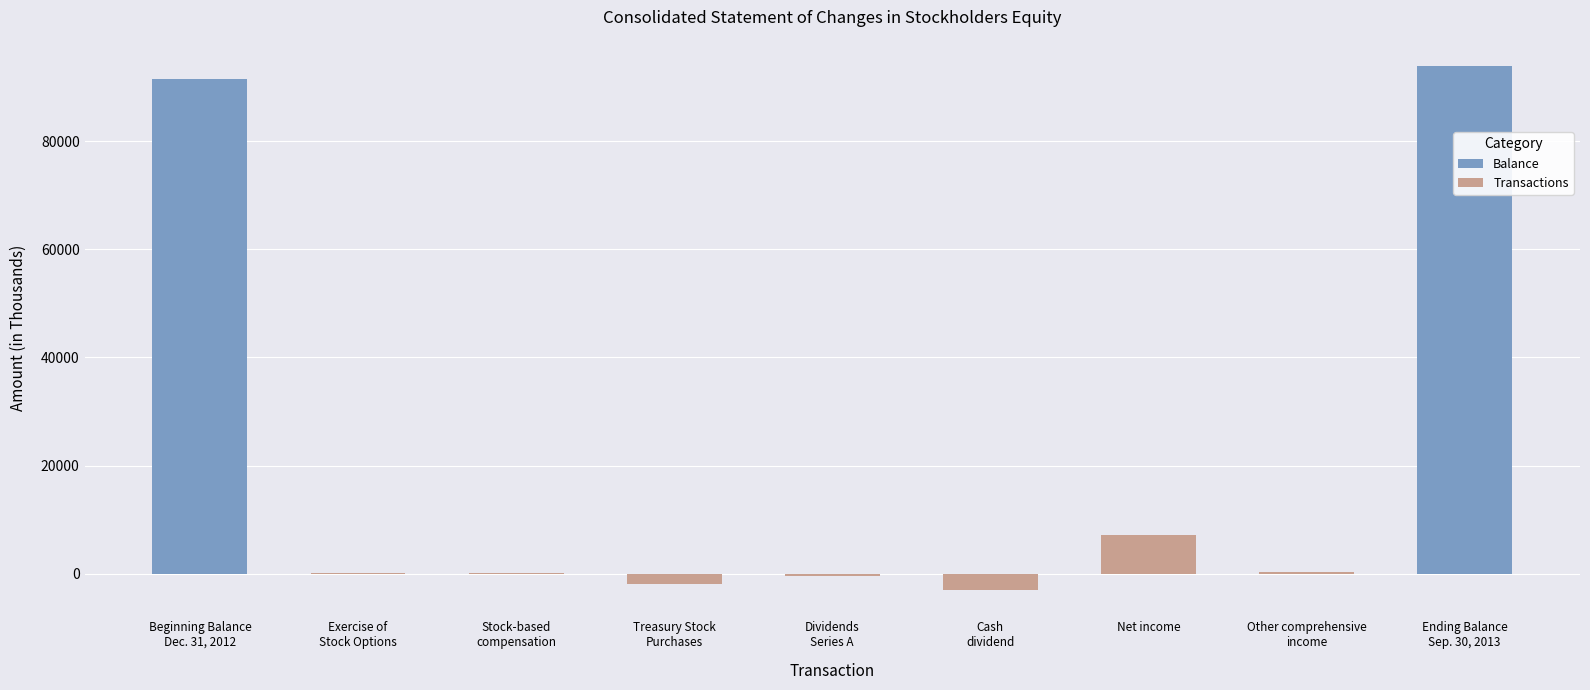

Is it true that Transactions equals 7105 at Net income?

True